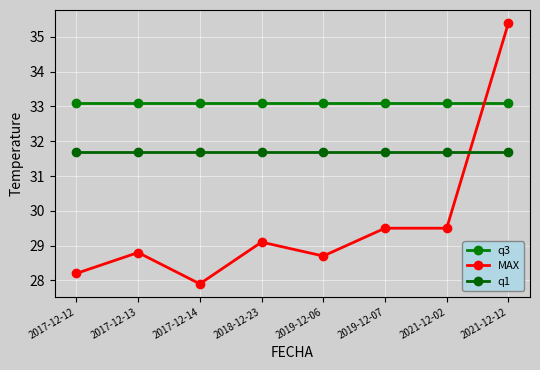

At which category does the chart reach its minimum across all series?

2017-12-14